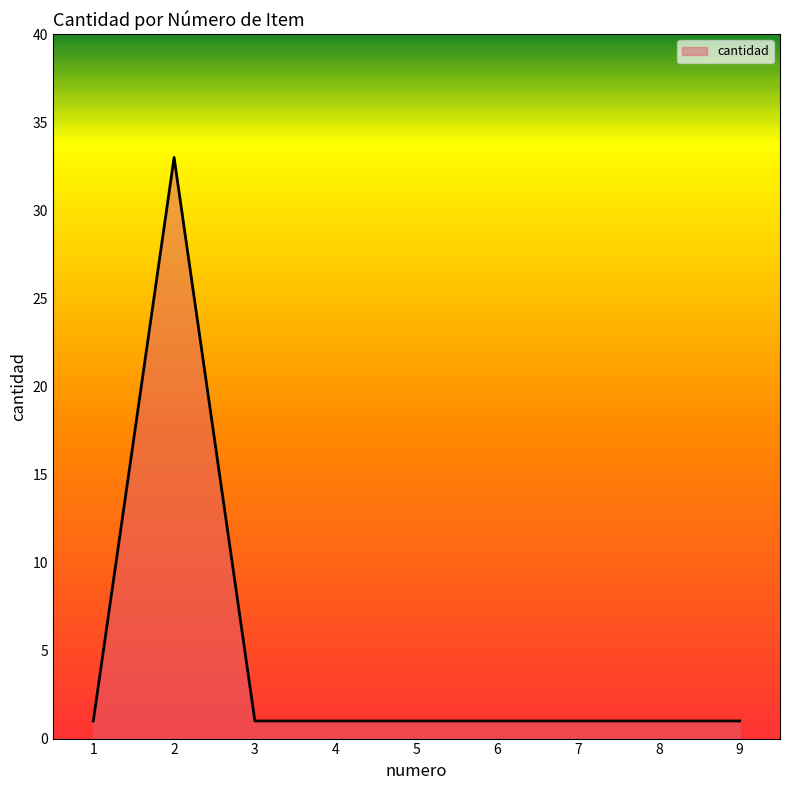

What is the difference between the maximum and minimum values?

32